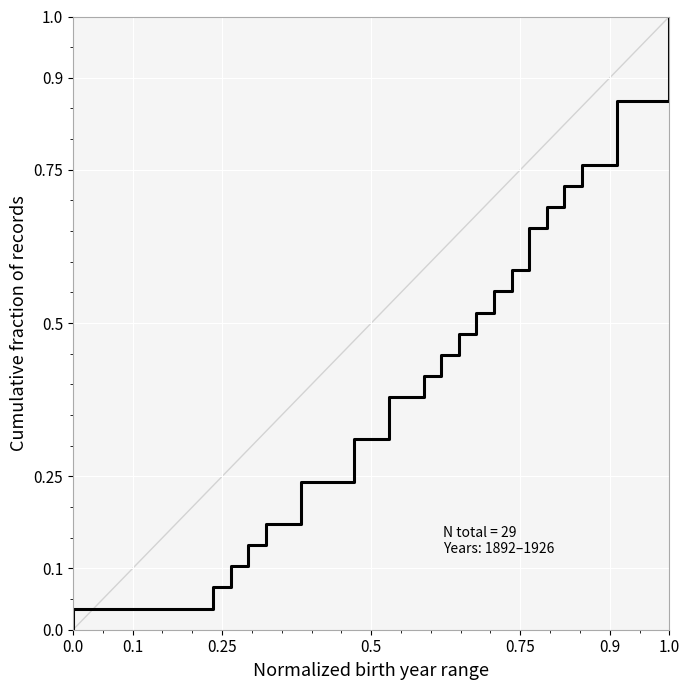

What is the difference between the second highest and second lowest values?

0.8